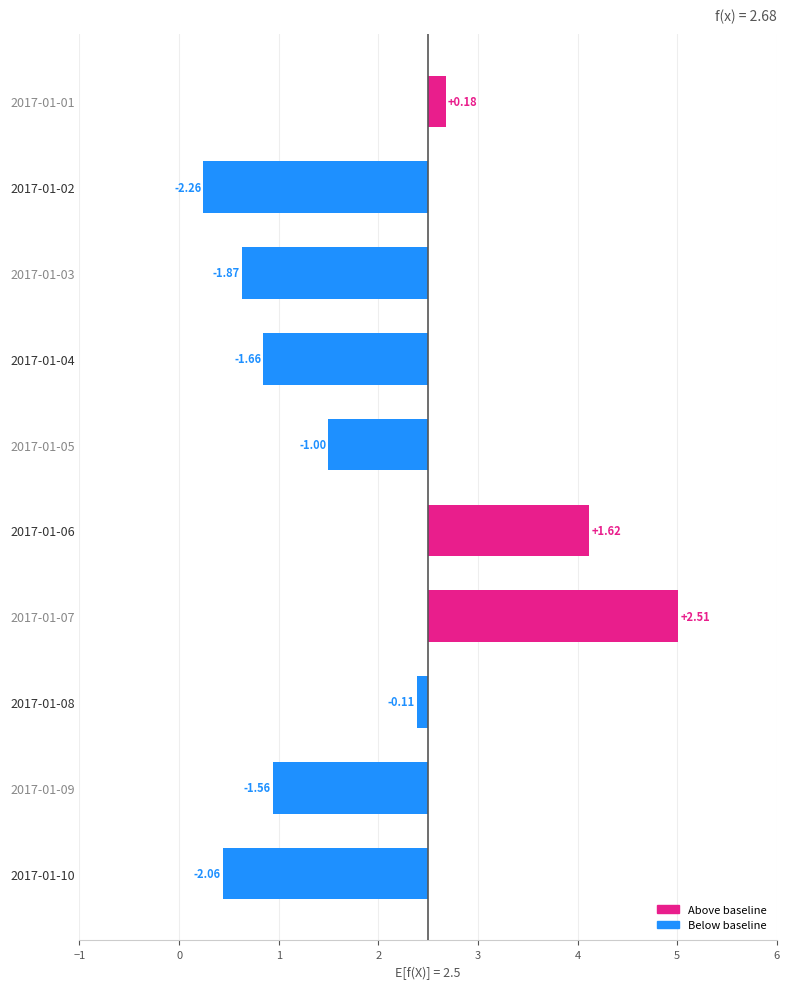

What is the approximate value of media at 2017-01-03?

0.6